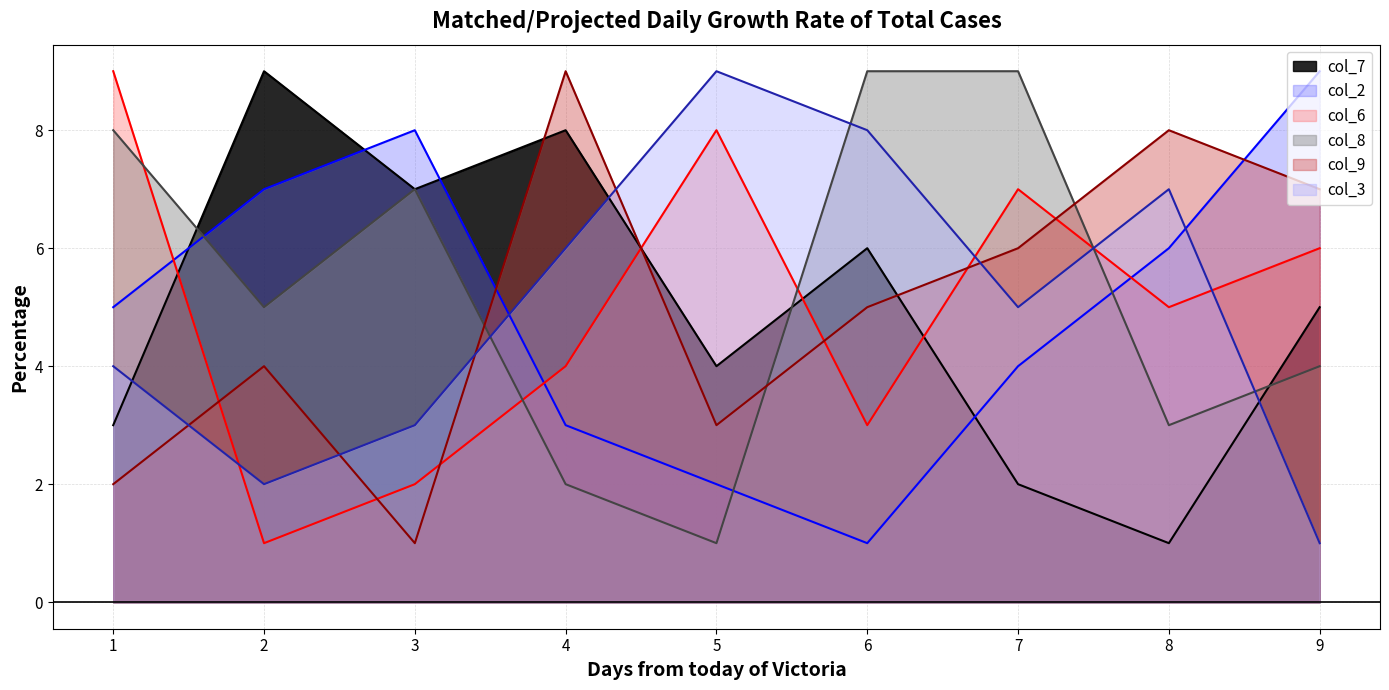

Which series changed the most between 2 and 5?

col_6